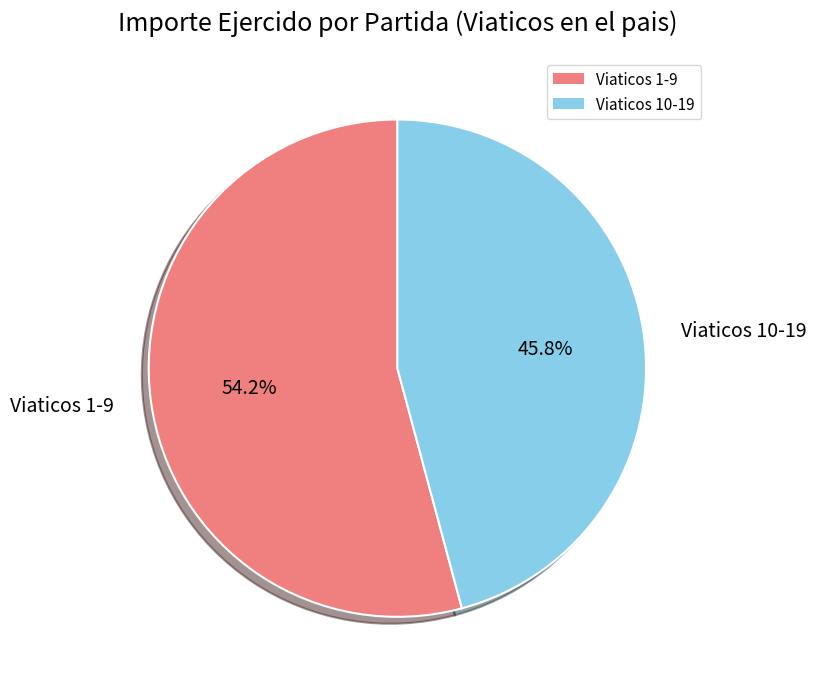

Rank the categories by value from lowest to highest.

Viaticos 10-19, Viaticos 1-9